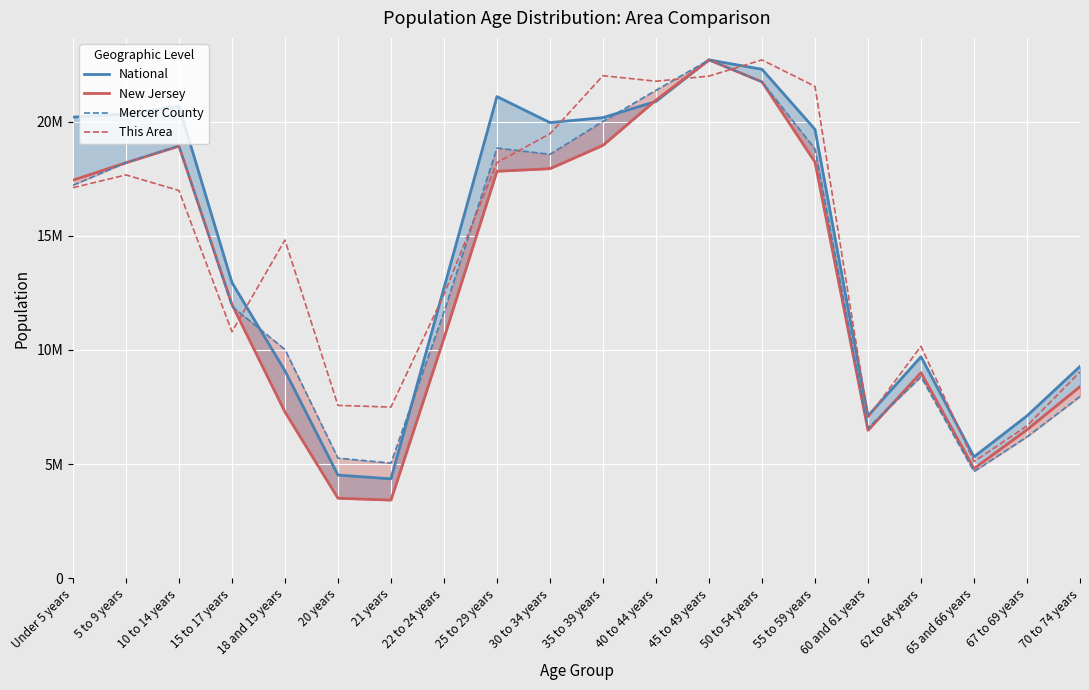

How many intersections are there between New Jersey and National?

1